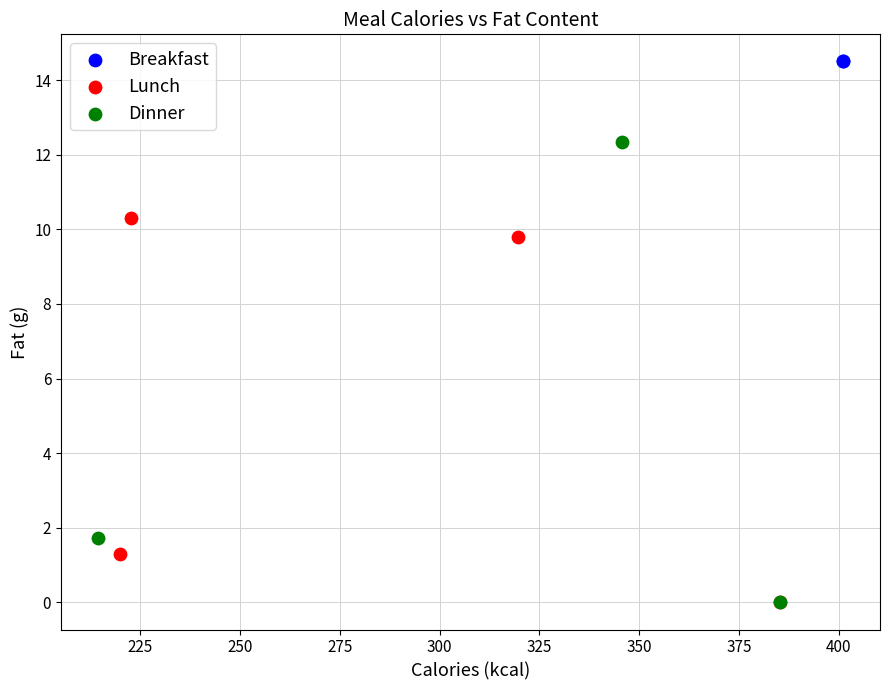

What are all the series names shown in the legend?

Breakfast, Lunch, Dinner